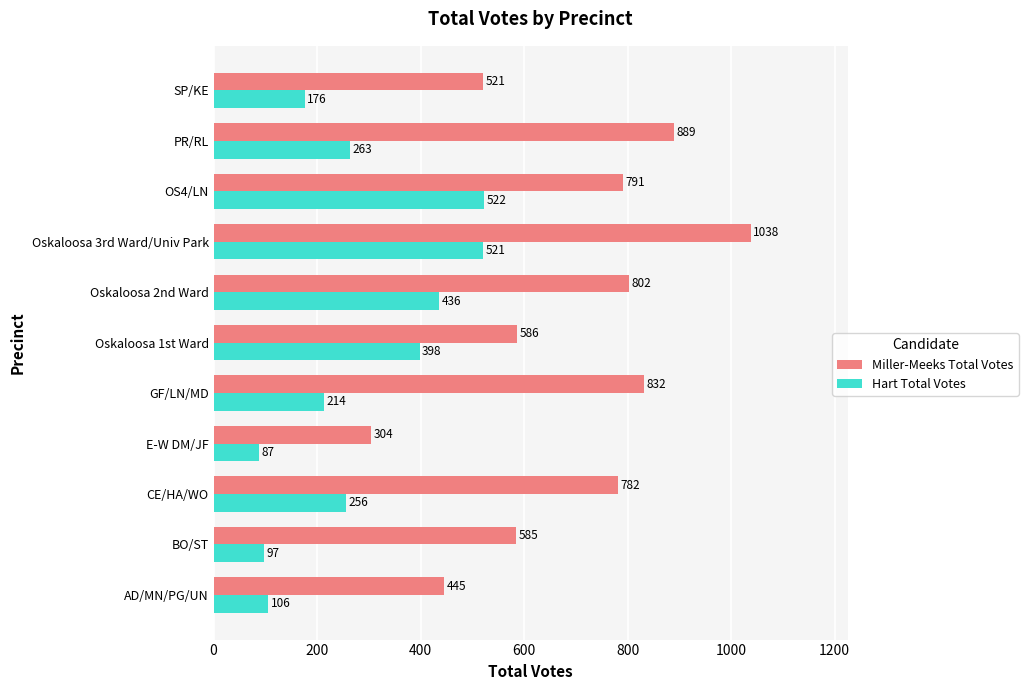

Which series has the largest total across all categories?

Miller-Meeks Total Votes